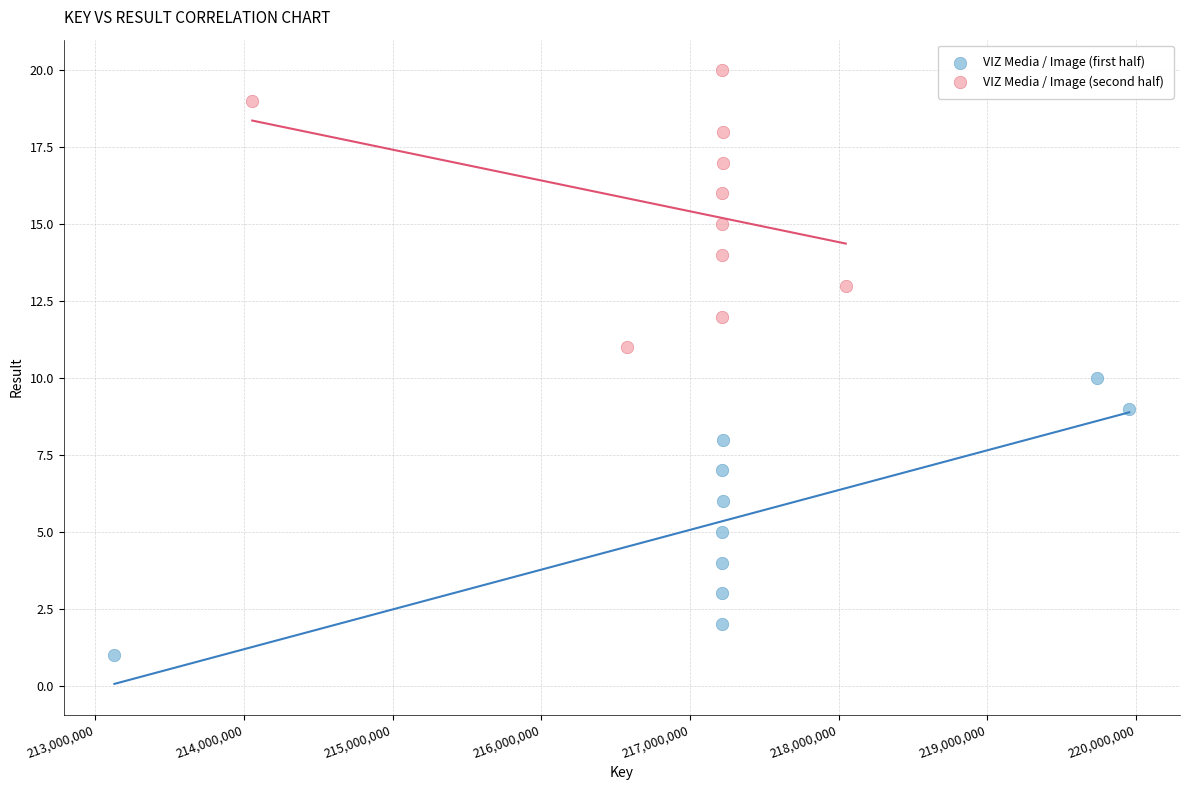

Which series contains the lowest Y value?

VIZ Media / Image (first half)